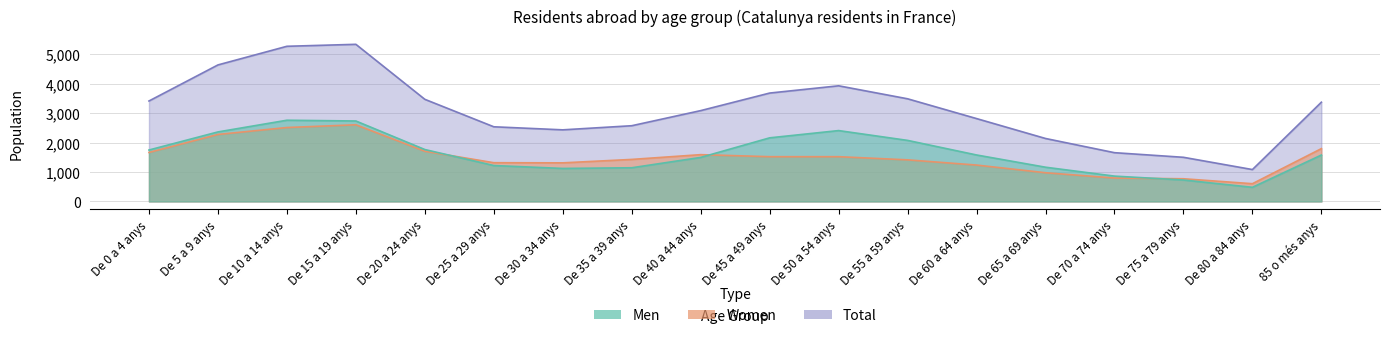

How many series are shown in this chart?

3